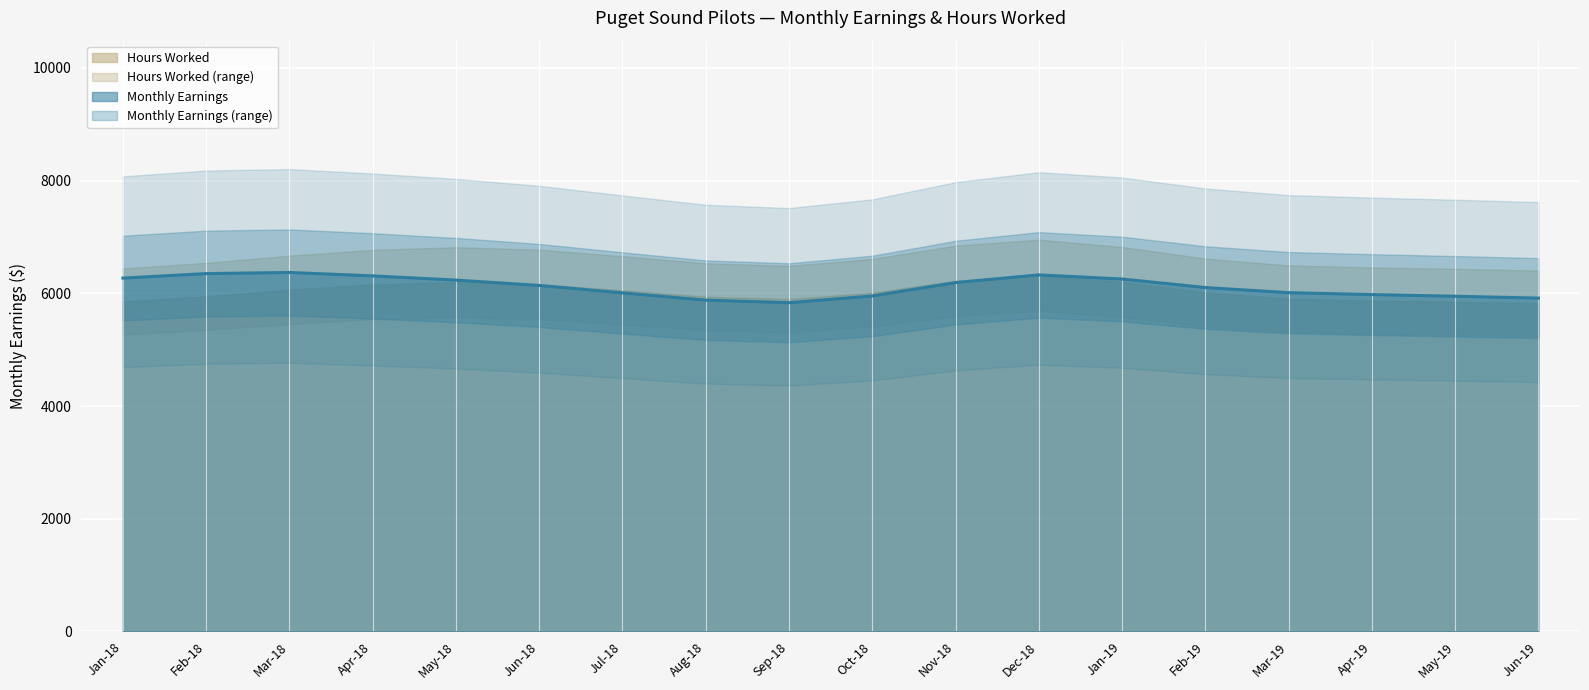

Does the chart display data point markers on the line(s)?

No